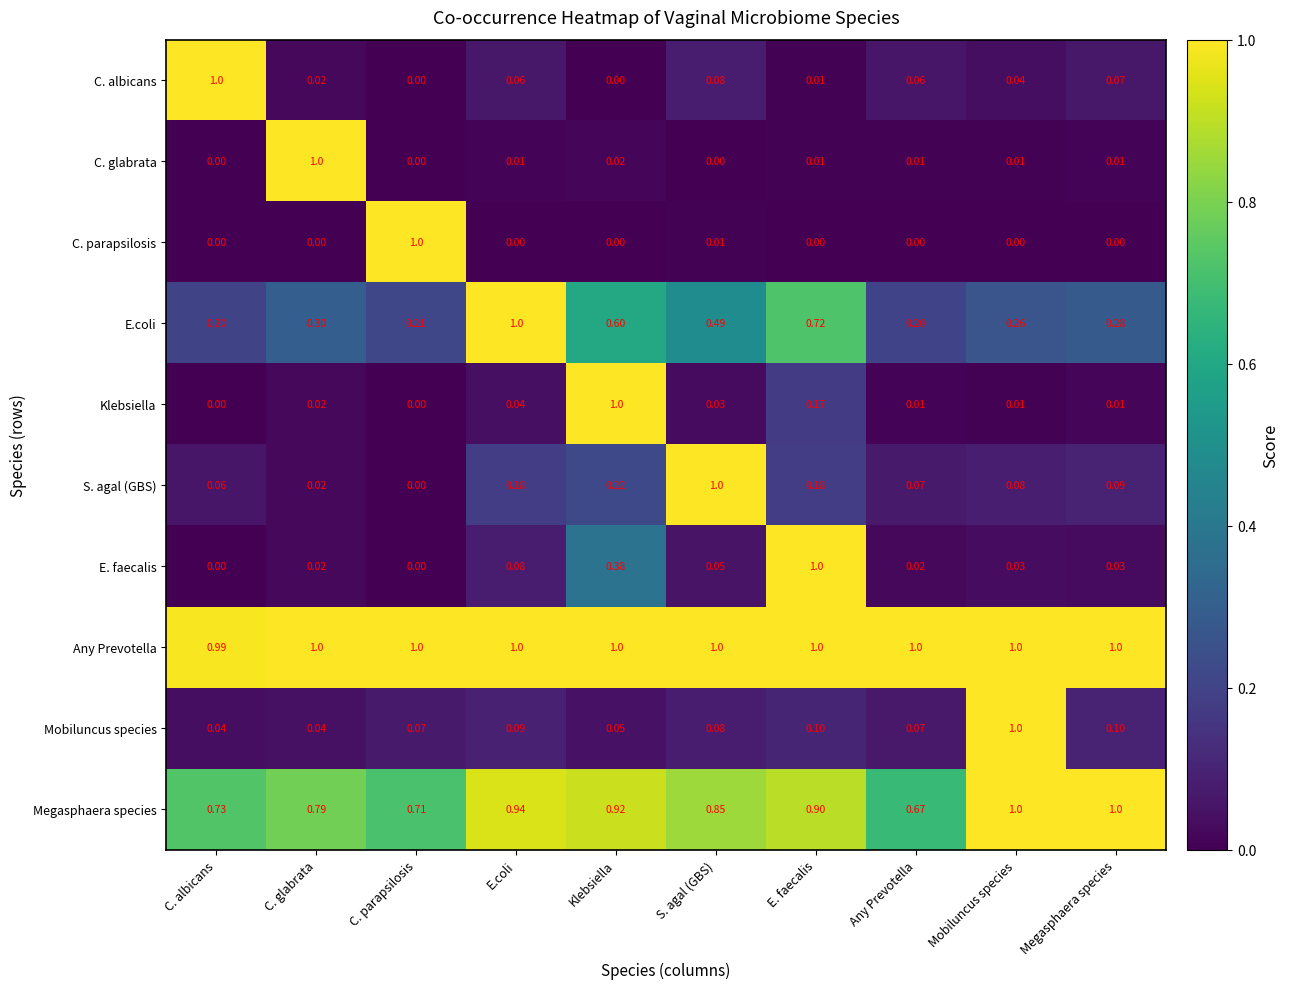

At which label does C. parapsilosis reach its peak?

C. parapsilosis